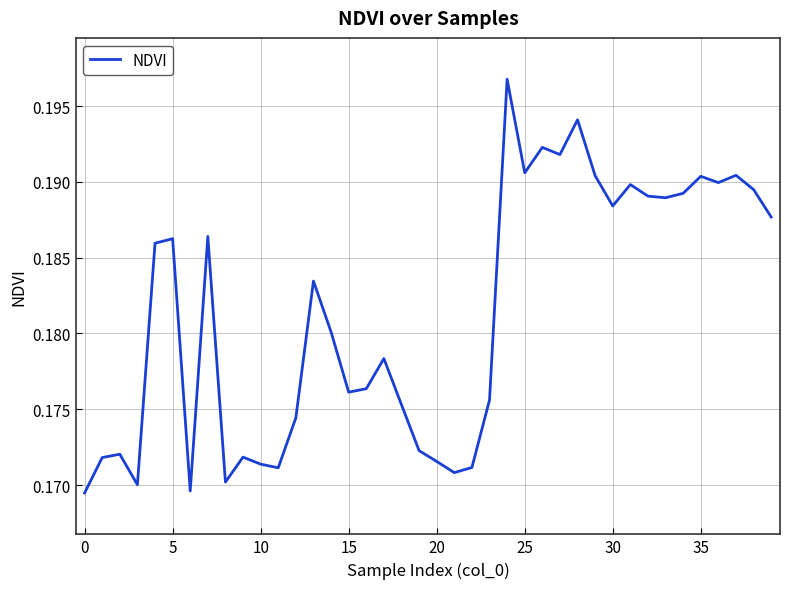

What is the sum of all values?

7.3